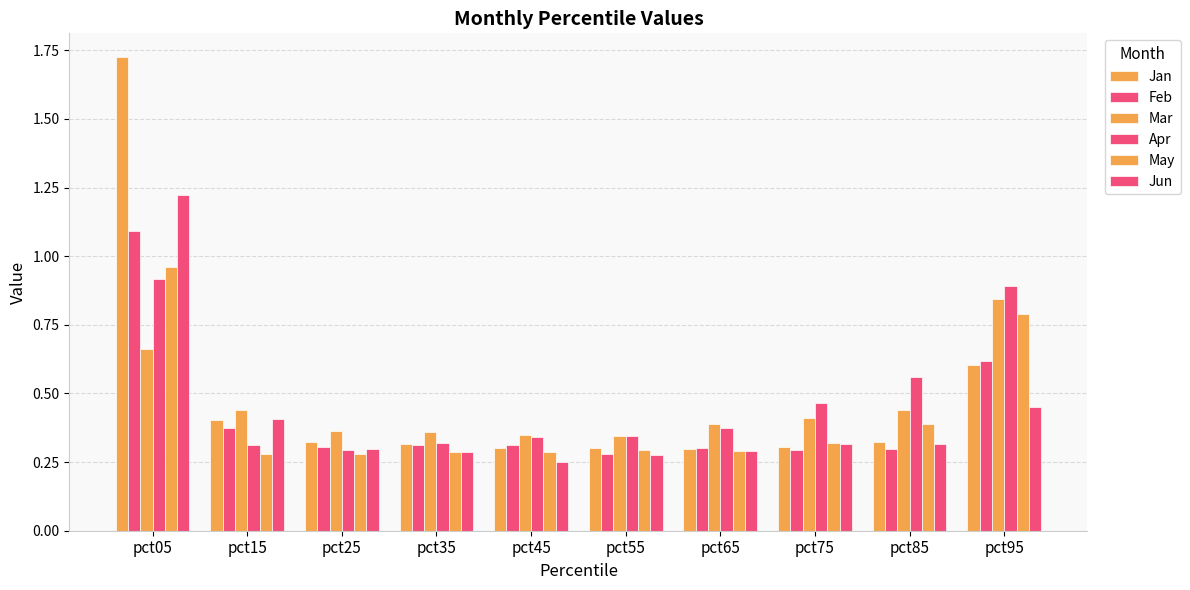

Count the number of data series in this chart.

6